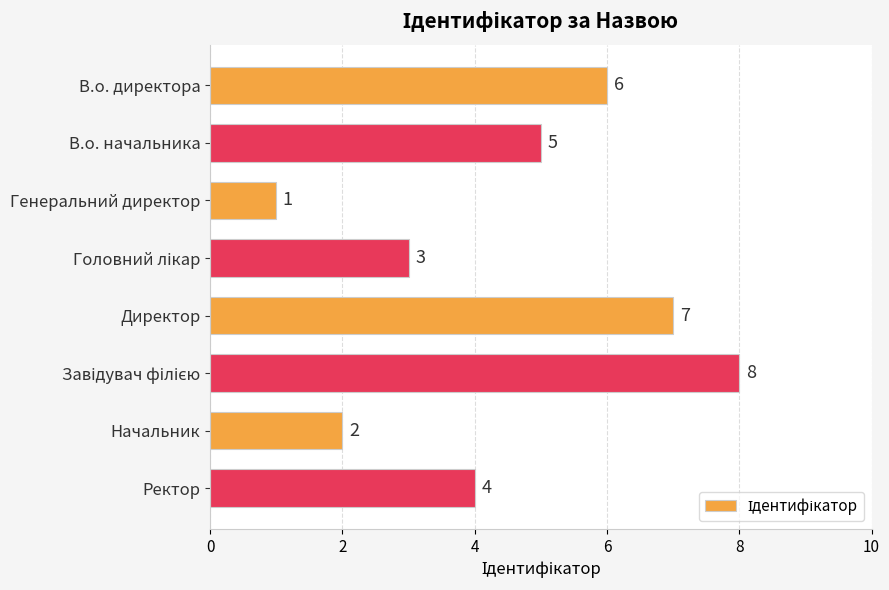

What is the value of the 2nd bar from the top?

5